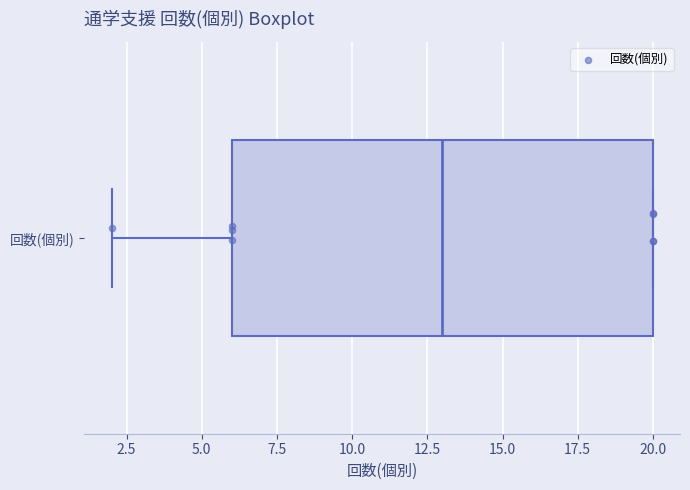

Transcribe this box plot: give where the median line is, the range the box spans, and where the two whiskers end, as read against the x-axis. The values are not printed on the chart, so give them approximately, as read against the axis.

median 13, box 6 to 20, whiskers 2 to 20